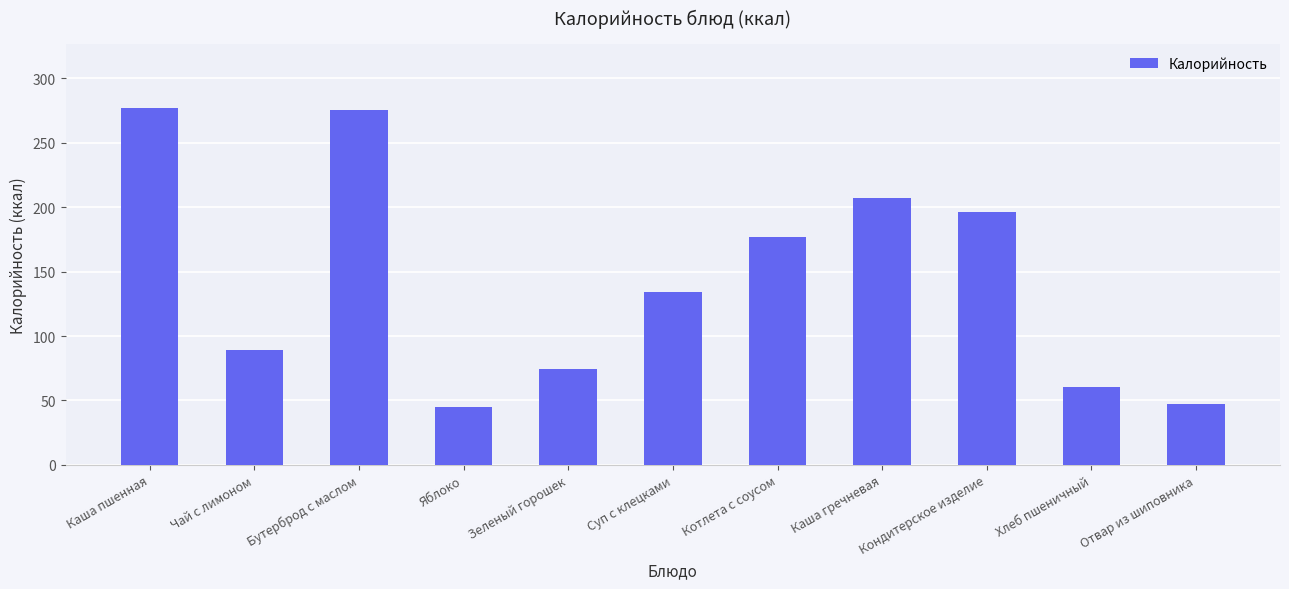

Count the number of data series in this chart.

1